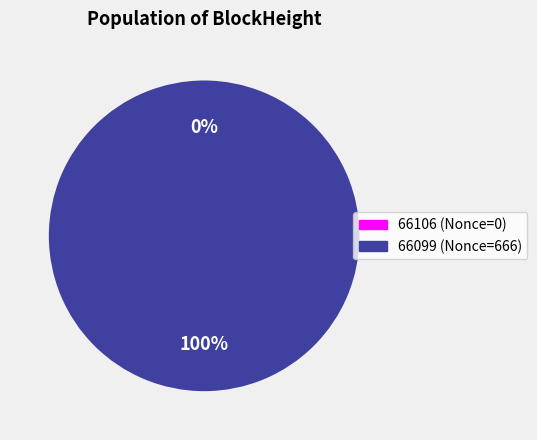

To the nearest percent, what is the difference between the largest and smallest slice percentages?

100%